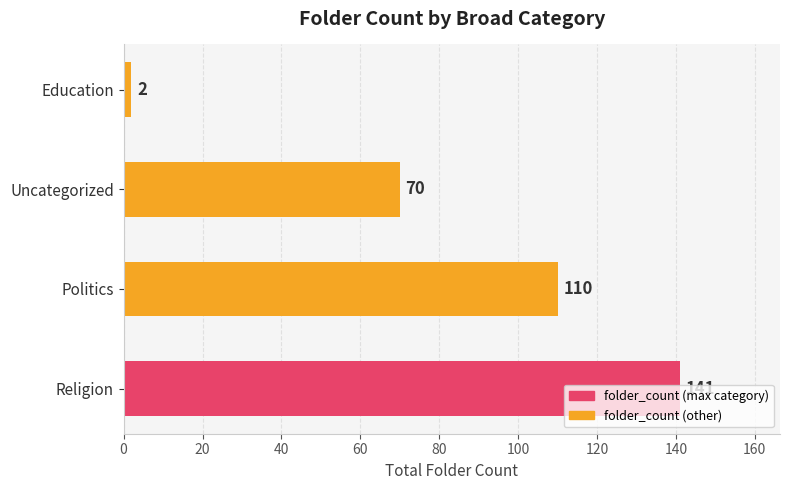

Which category has the lowest value across all series?

Education